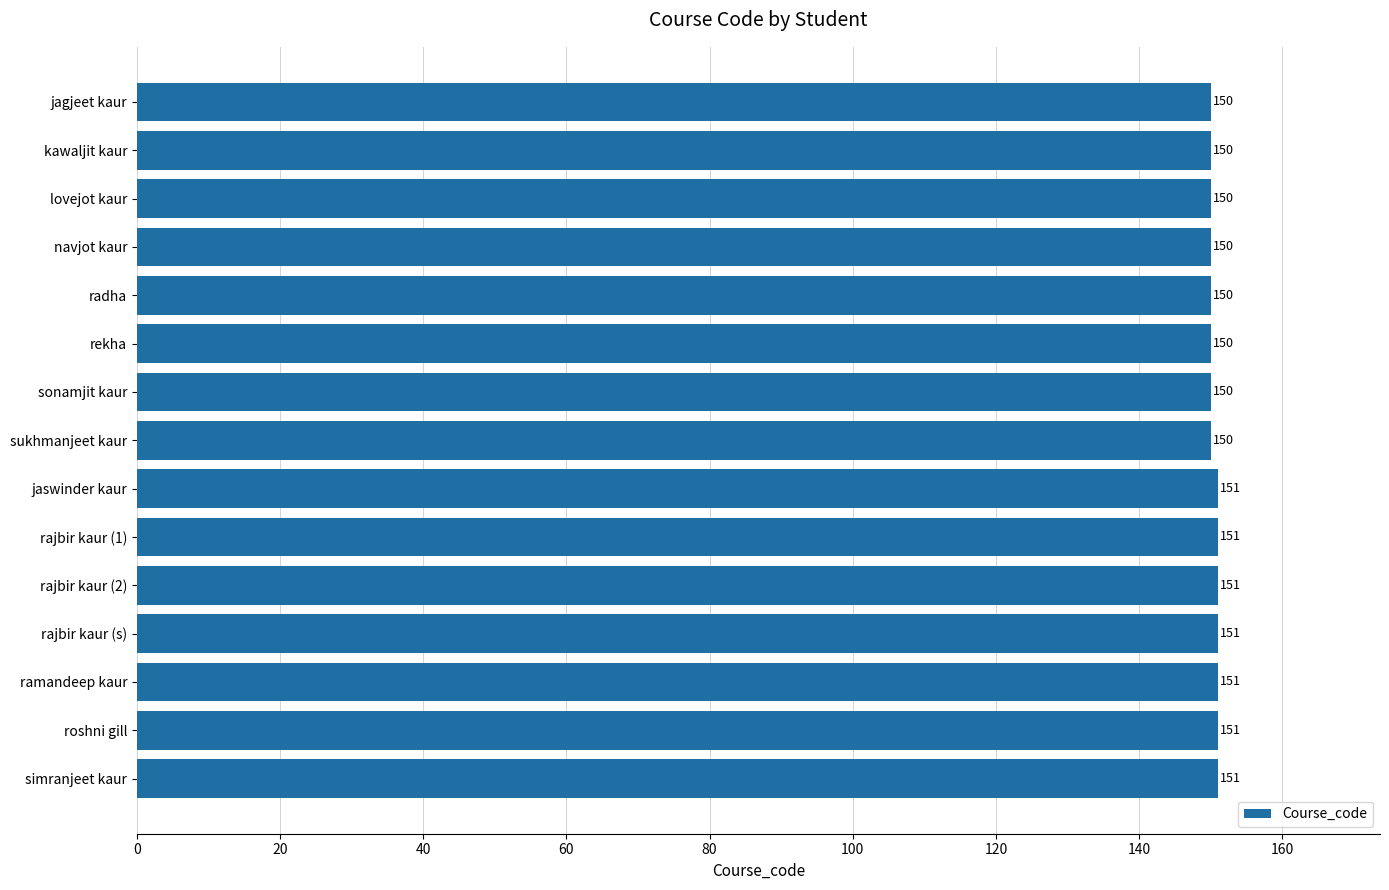

Does the chart contain any negative values?

No